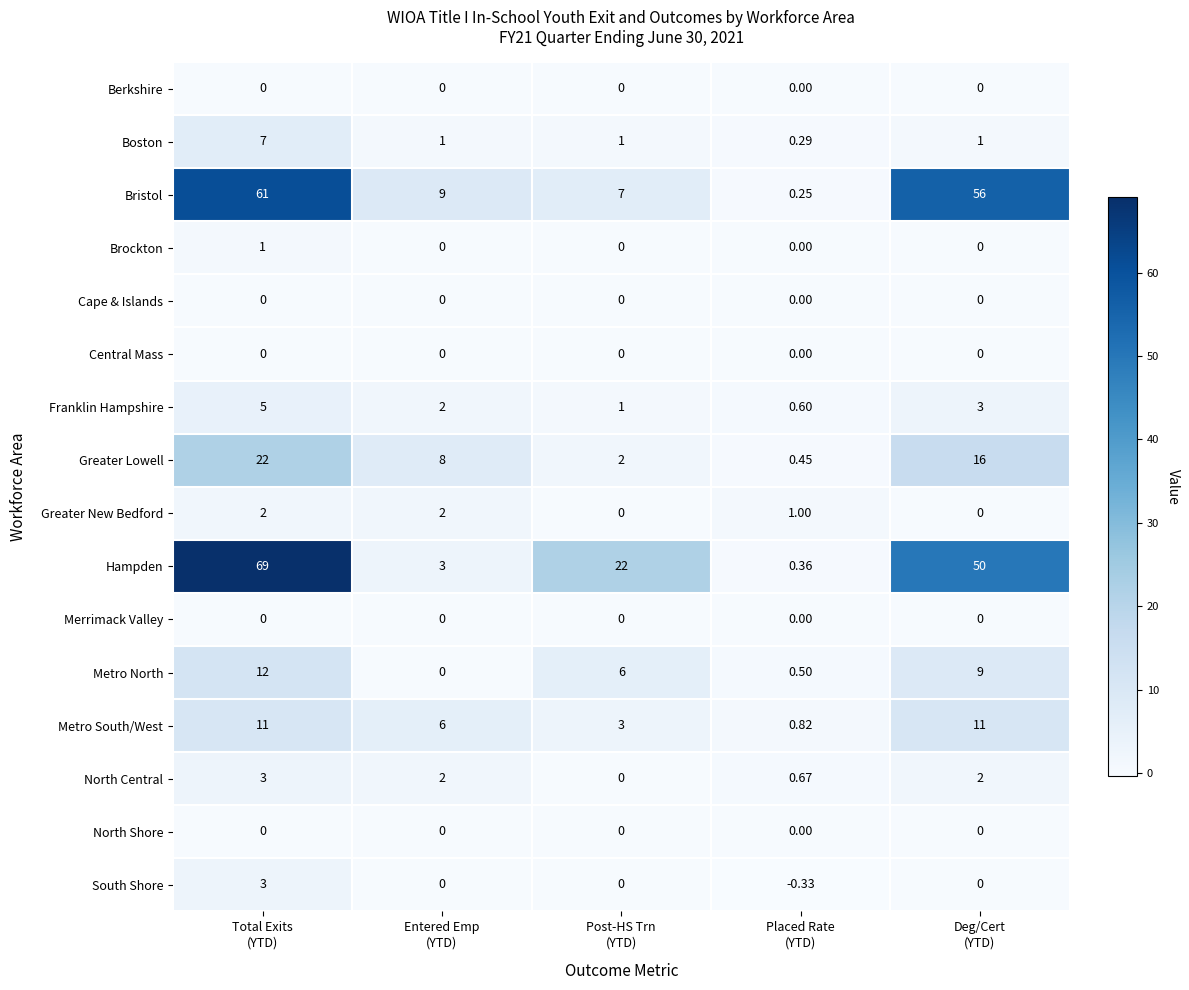

Which series has the largest range (max minus min)?

Hampden